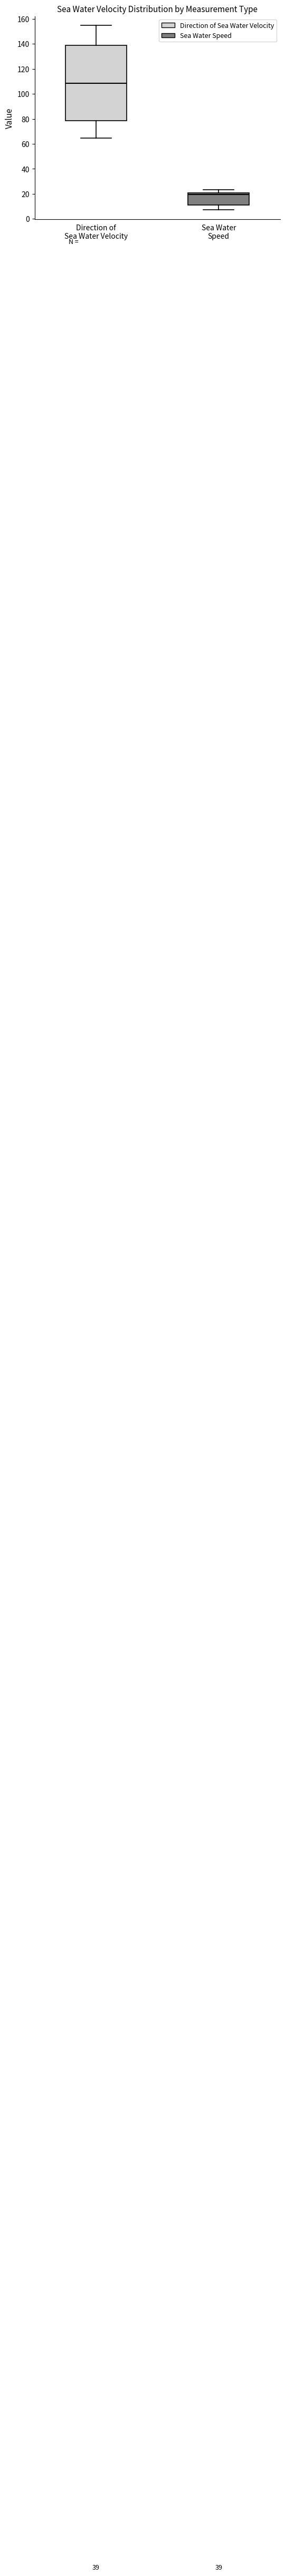

Reading left to right, transcribe this box plot: for each box, give where its median line is, the range the box spans, and where its two whiskers end, as read against the y-axis. The values are not printed on the chart, so give them approximately, as read against the axis.

Direction of Sea Water Velocity: median 108, box 78 to 138, whiskers 64 to 154
Sea Water Speed: median 20 (just below the box's upper edge), box 10 to 20, whiskers 8 to 24